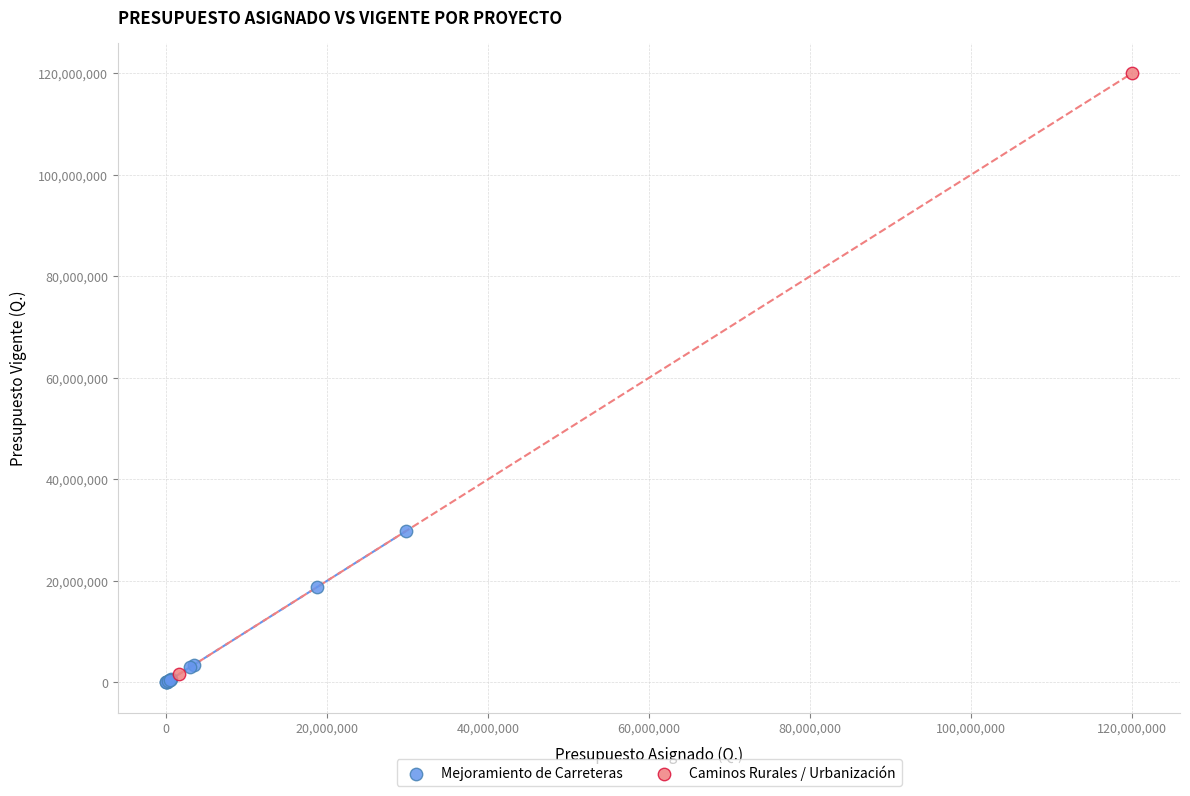

What are all the series names shown in the legend?

Mejoramiento de Carreteras, Caminos Rurales / Urbanización